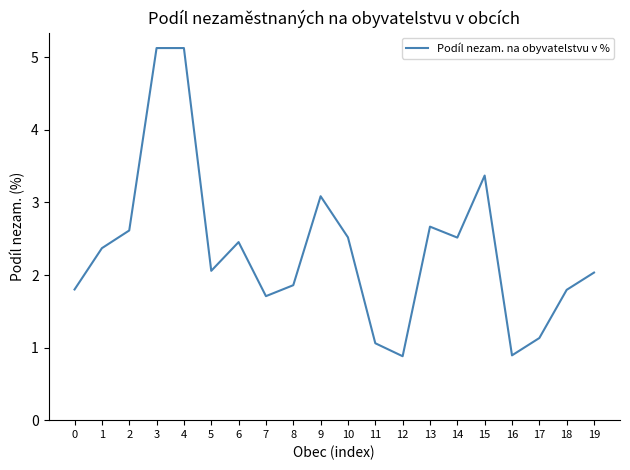

Is it true that the value at 8 is 1.9?

True